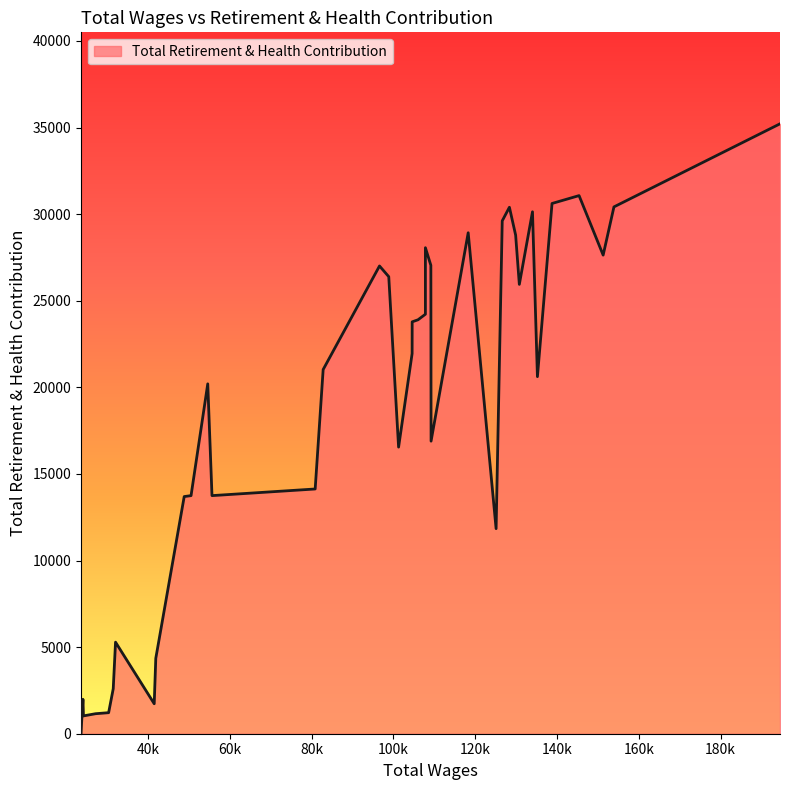

Reading right to left, list all the values displayed in this chart.

39=0	38=1014	37=1988	36=1029	35=1148	34=1156	33=1215	32=2599	31=5286	30=1731	29=4355	28=13694	27=13747	26=20202	25=13748	24=14131	23=21028	22=27008	21=26390	20=16549	19=21950	18=23783	17=23901	16=28063	15=24222	14=27046	13=16893	12=28926	11=11841	10=29613	9=30399	8=28790	7=25945	6=30137	5=20617	4=30617	3=31071	2=27635	1=30419	0=35216